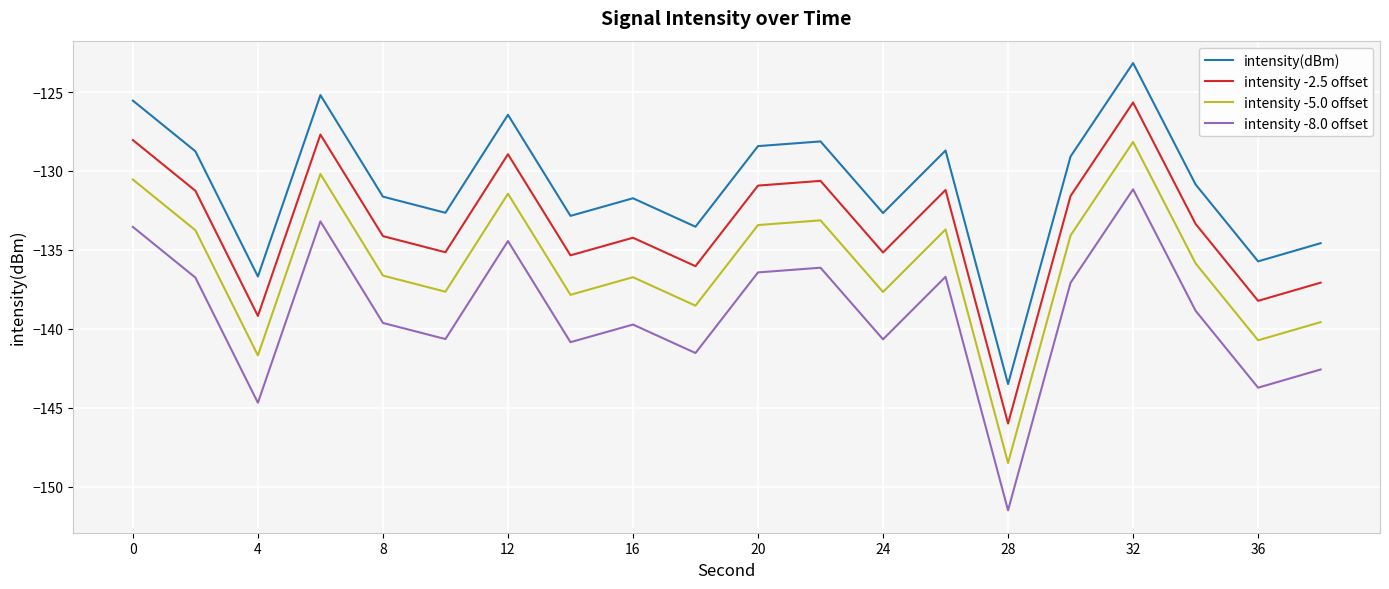

Rank the series by their average value, from highest to lowest.

intensity(dBm), intensity -2.5 offset, intensity -5.0 offset, intensity -8.0 offset